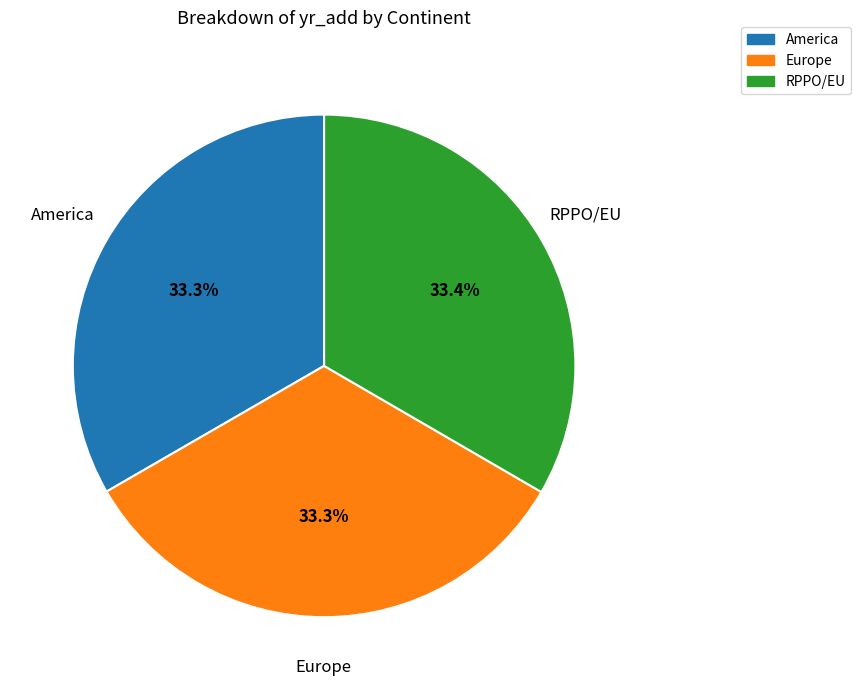

Does any single category account for the majority?

No